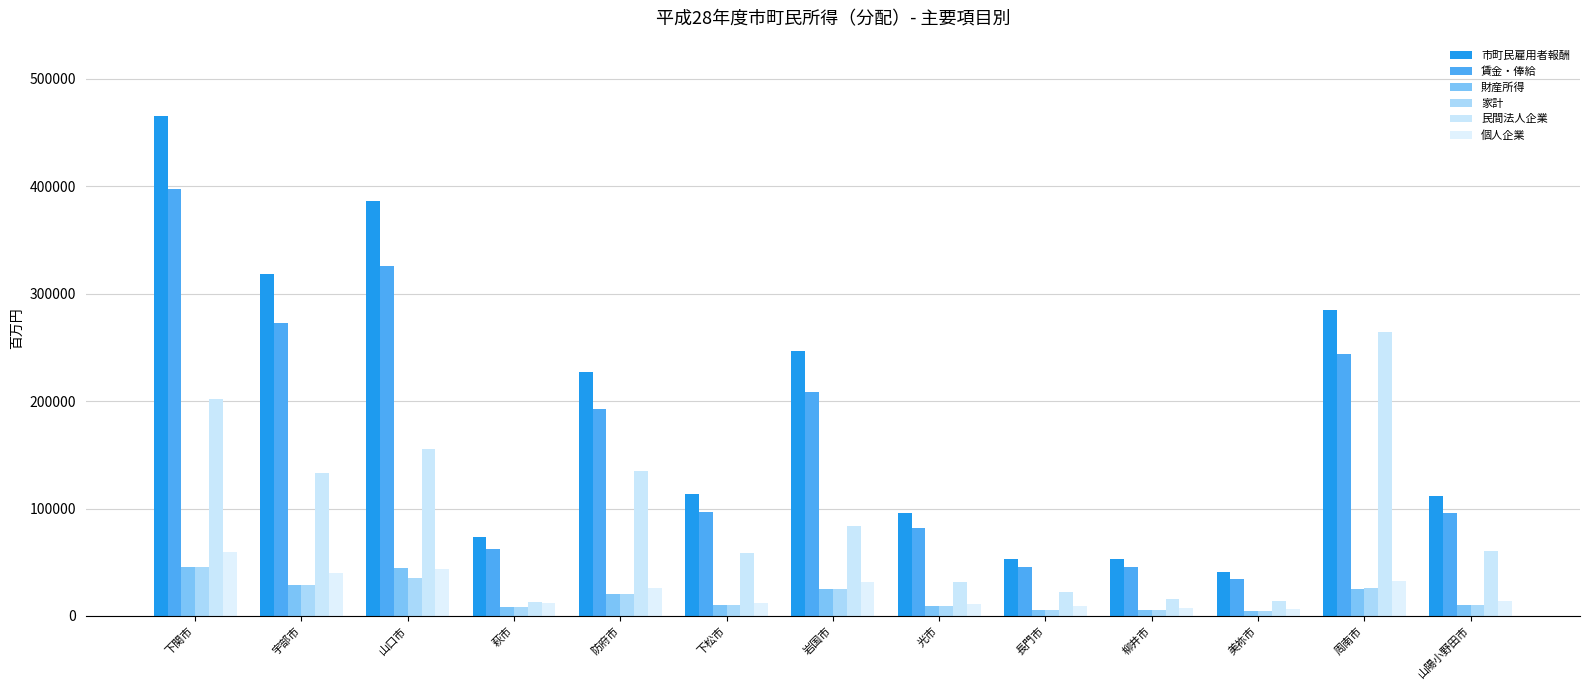

Which series has the largest total across all categories?

市町民雇用者報酬